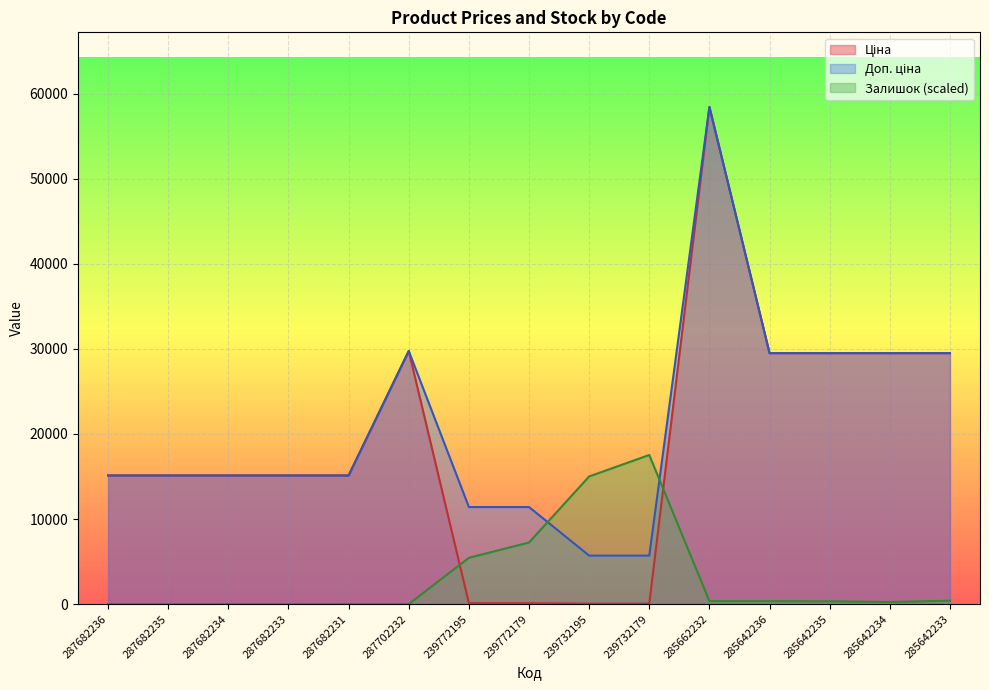

Which series changed the most between 287682233 and 239772179?

Ціна